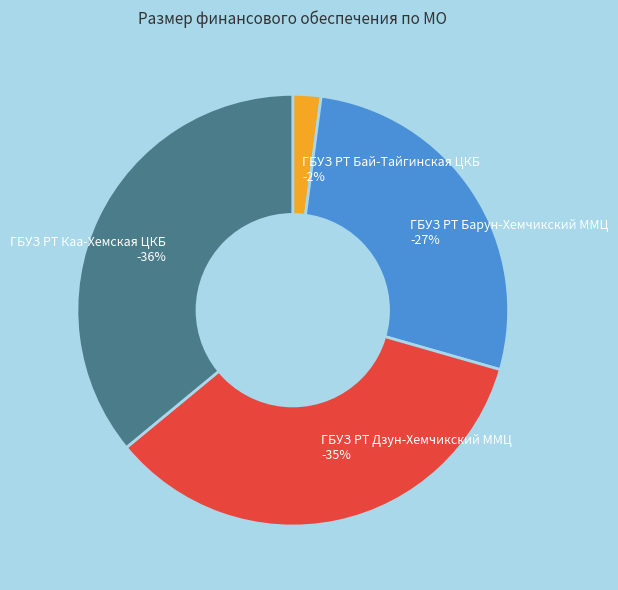

Do ГБУЗ РТ Каа-Хемская ЦКБ and ГБУЗ РТ Барун-Хемчикский ММЦ together represent more than half of the pie?

Yes